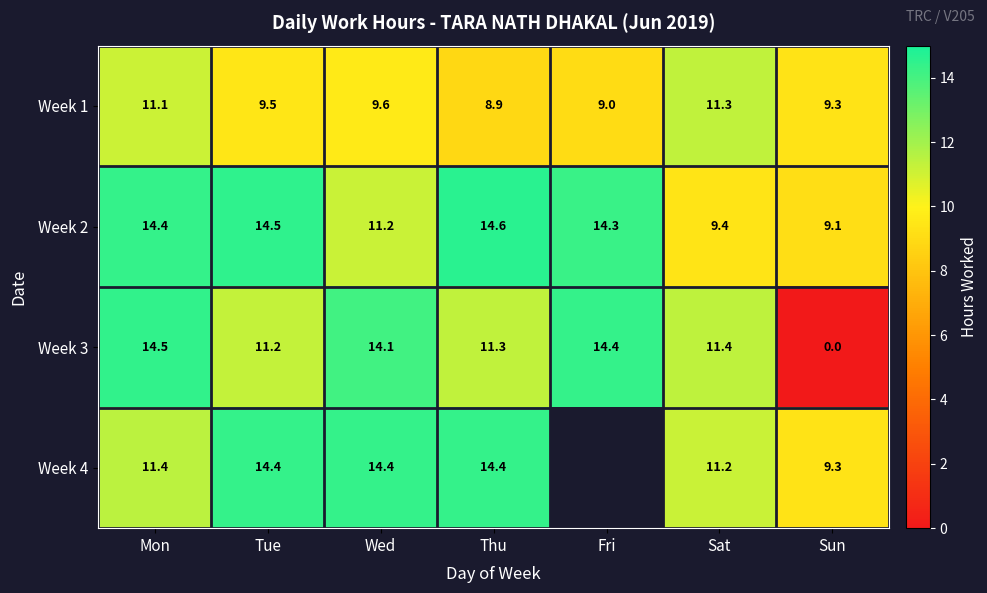

What is the approximate value of Week 3 at Tue?

11.2